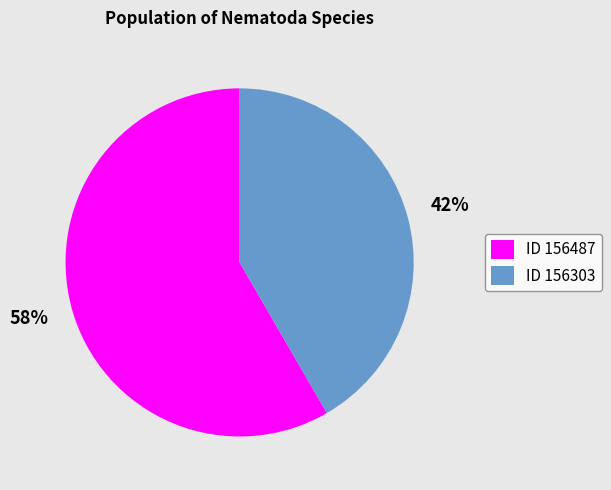

Which slice is the smallest?

ID 156303